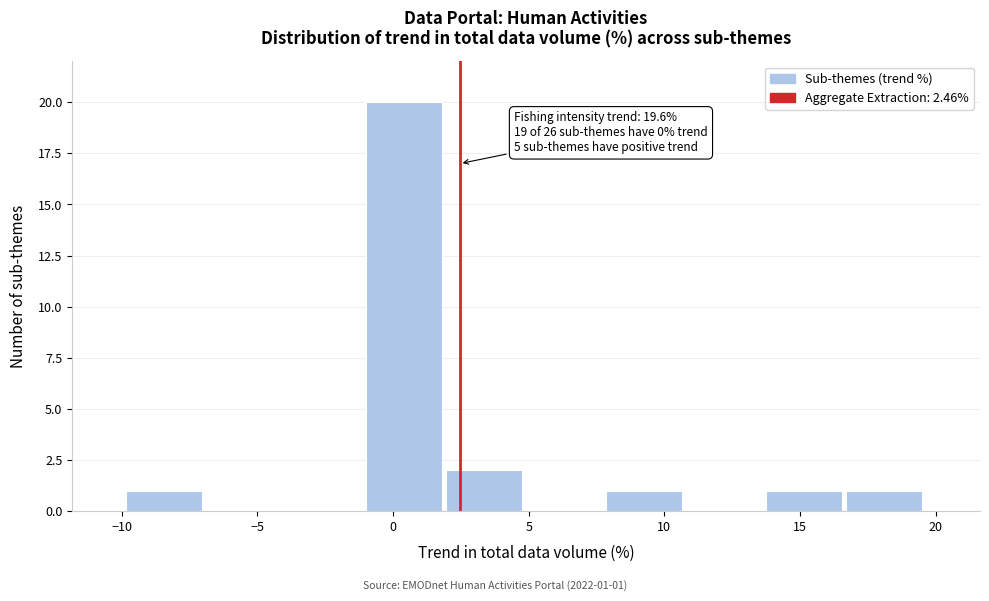

Over which range of the x-axis is the bar tallest?

-1.0 to 2.0